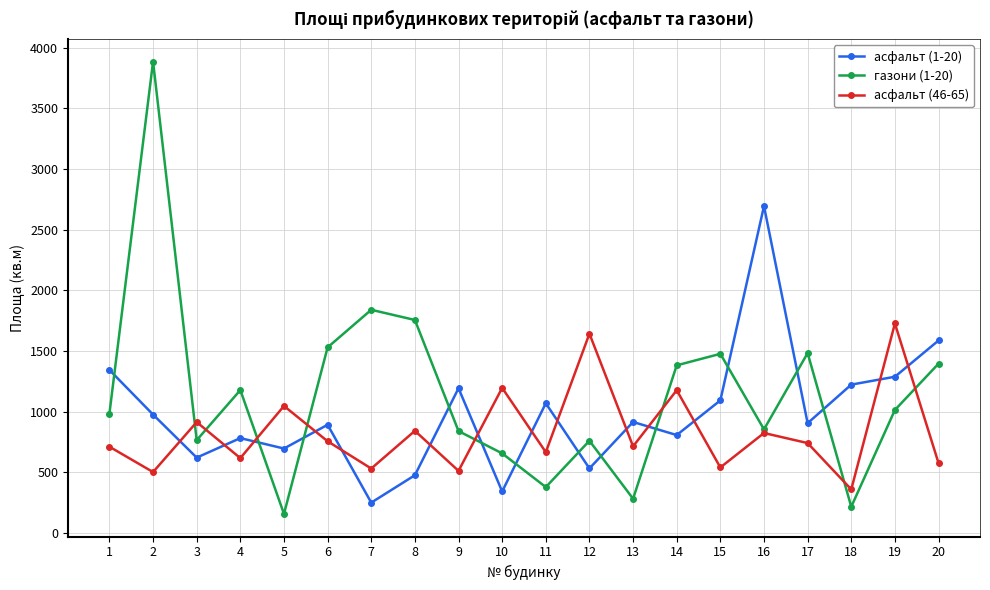

What is the difference between the highest and lowest values at 7?

1590